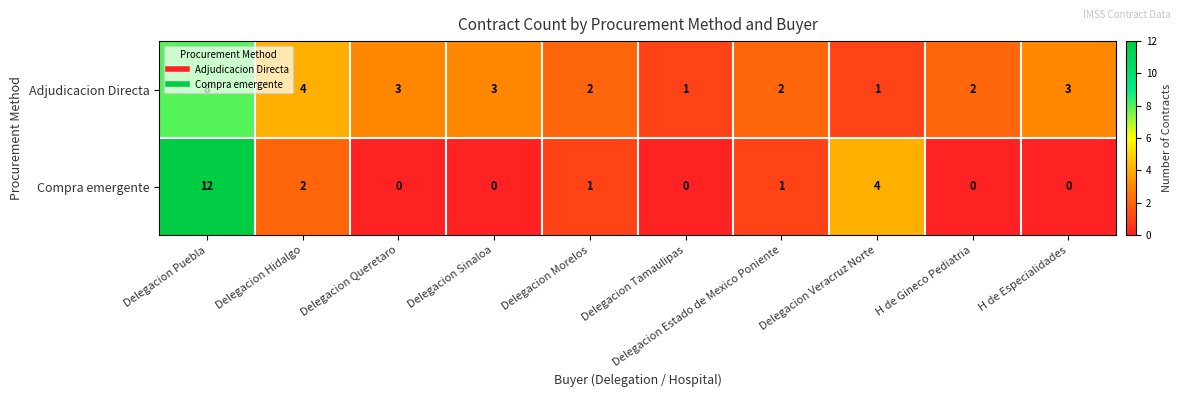

List the series in order of their peak value, highest first.

Compra emergente, Adjudicacion Directa